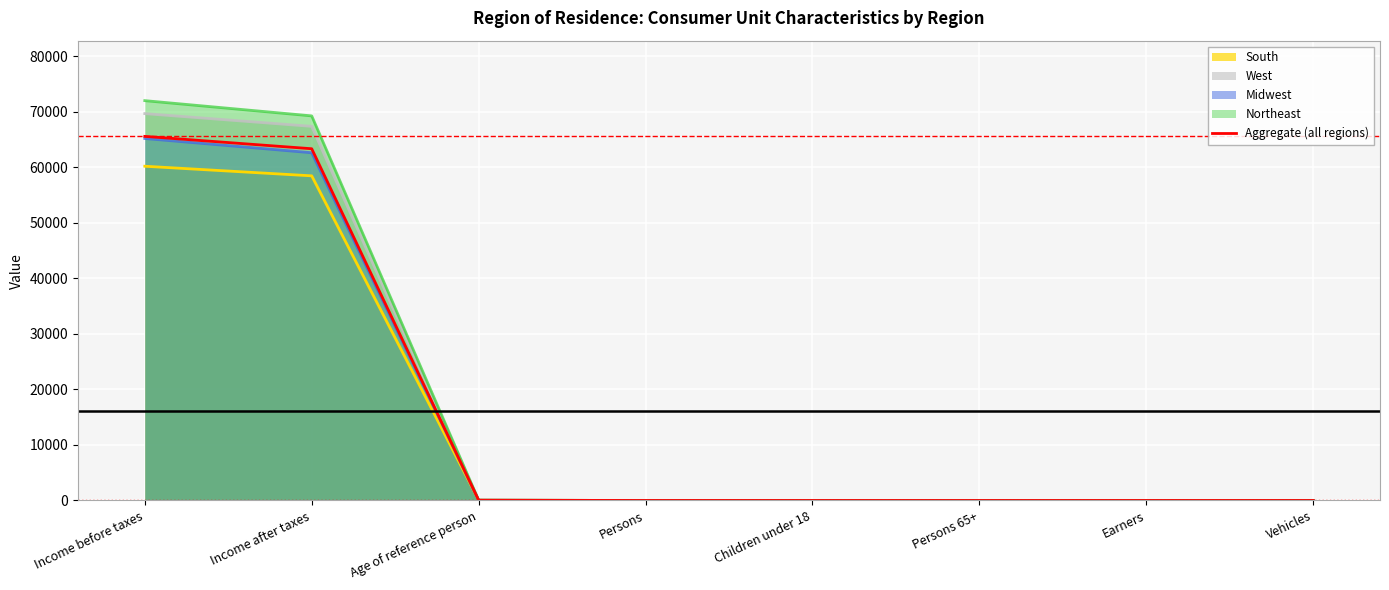

Where is the data nearest to the value 32798?

Income after taxes